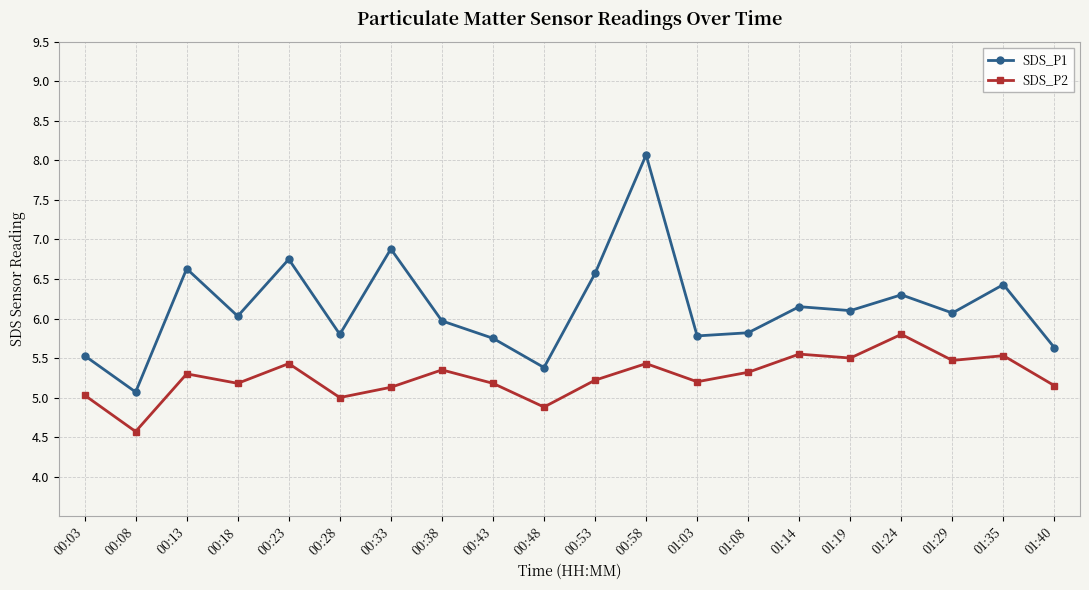

Is it true that SDS_P2 equals 5.5 at 01:19?

True